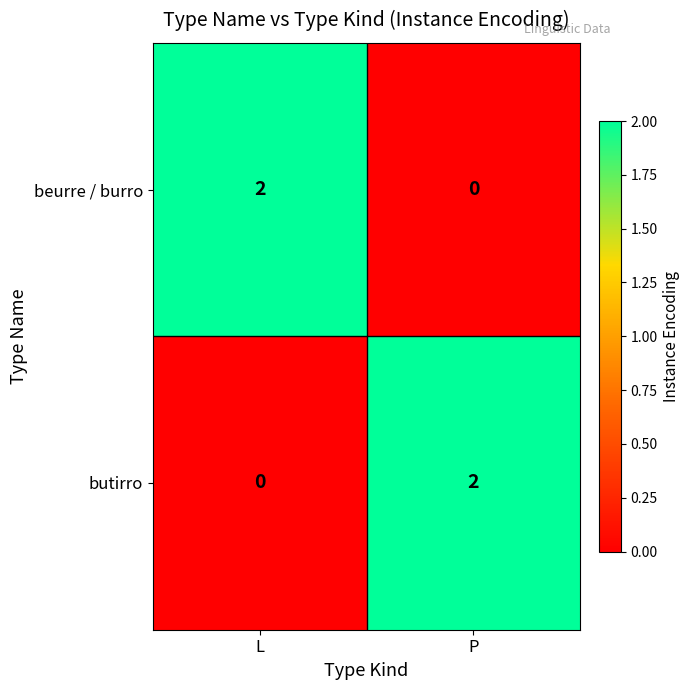

Count the number of data series in this chart.

2